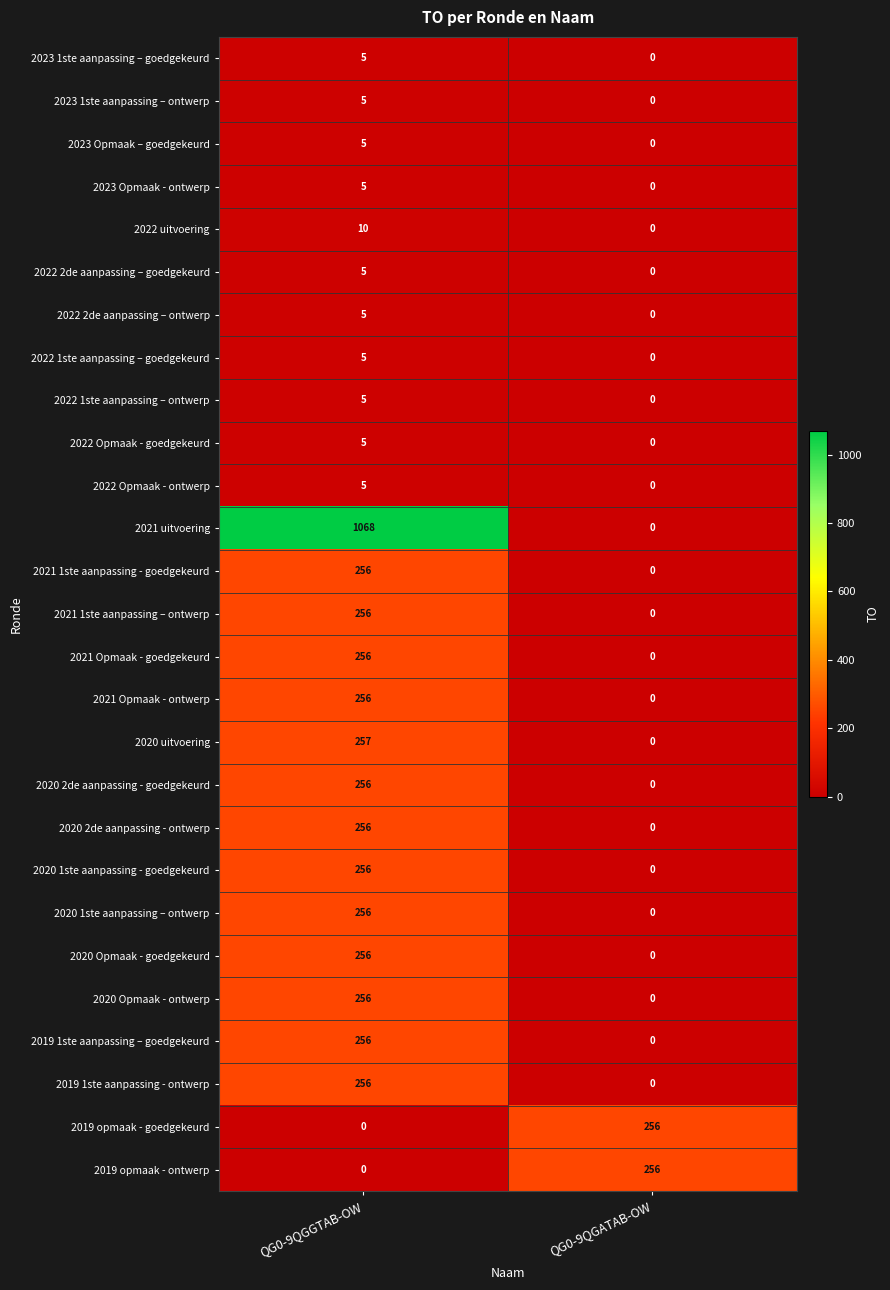

How many data points in 2022 Opmaak - ontwerp are less than 5?

1